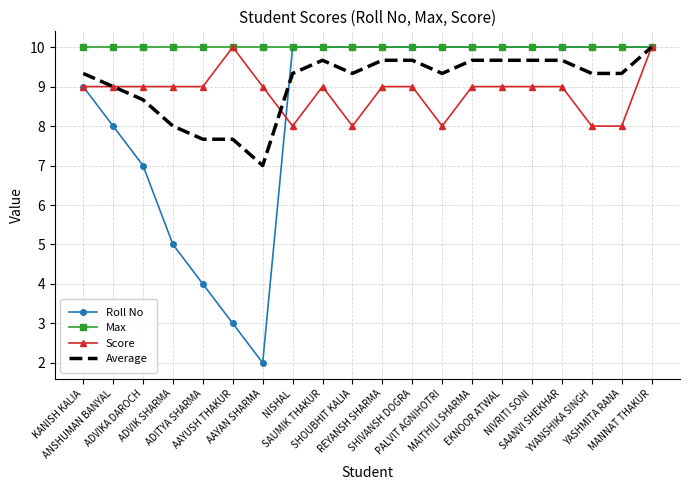

What is the highest value of the Max series?

10.0